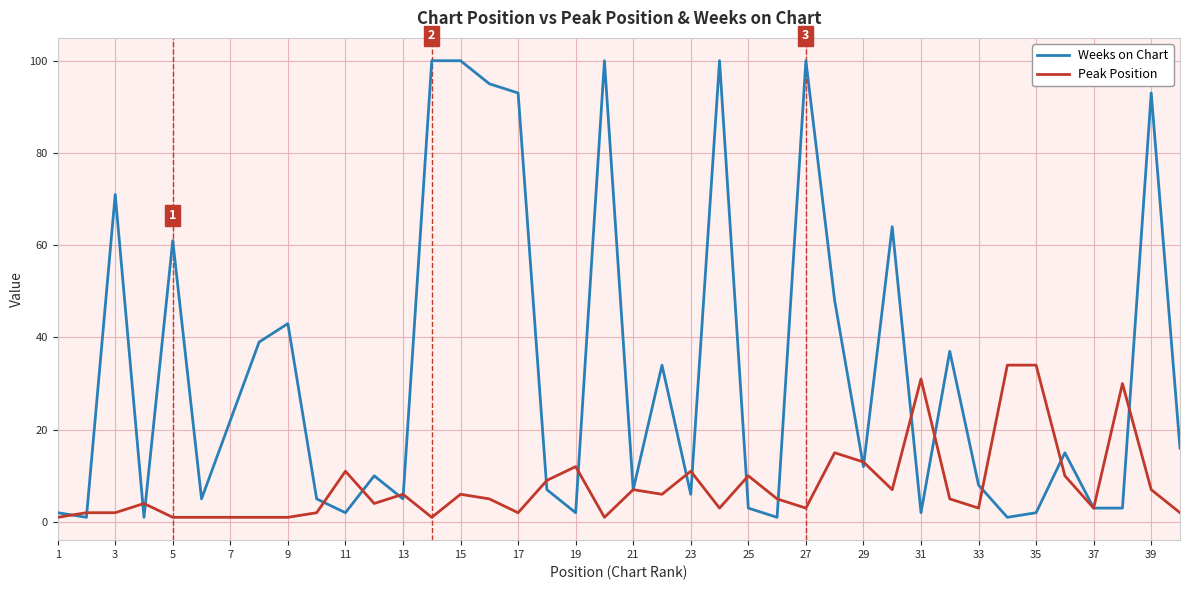

Which series has the largest range (max minus min)?

Weeks on Chart